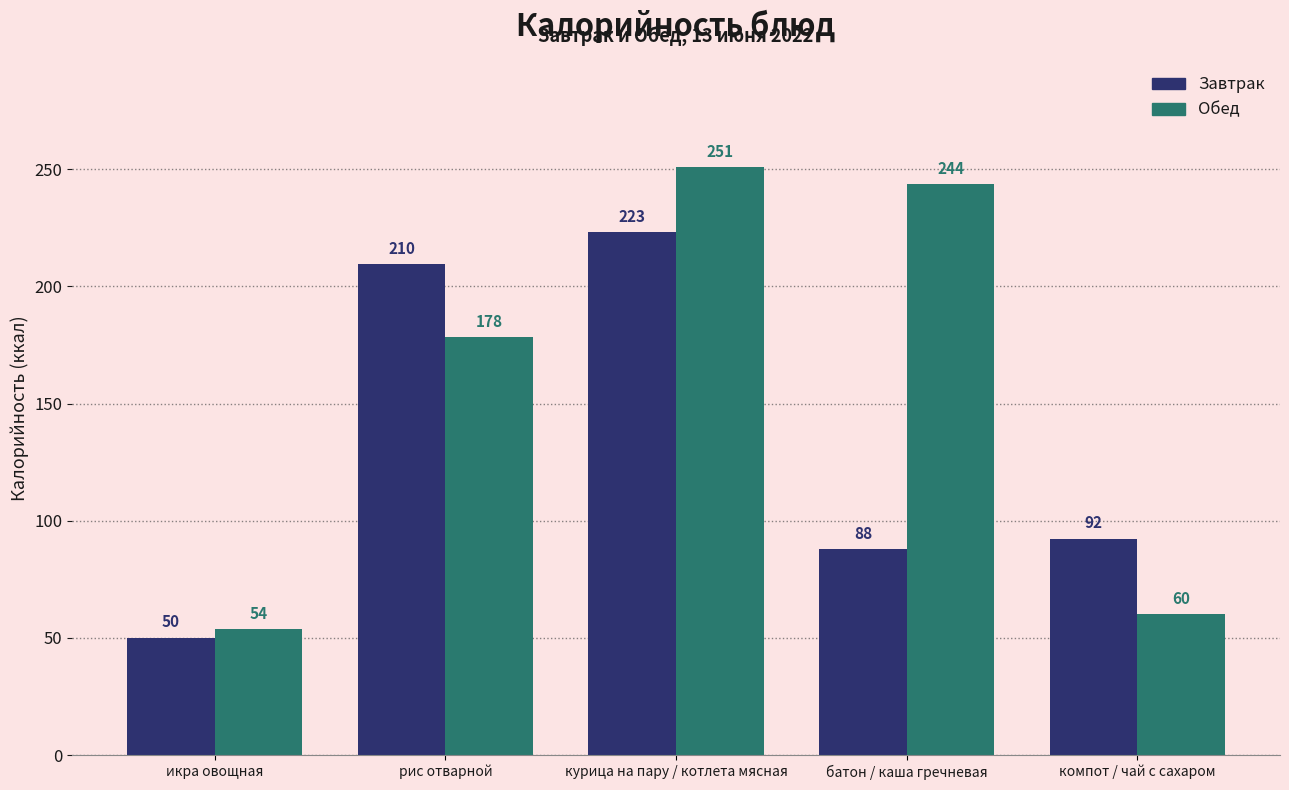

Are the bars horizontal?

No